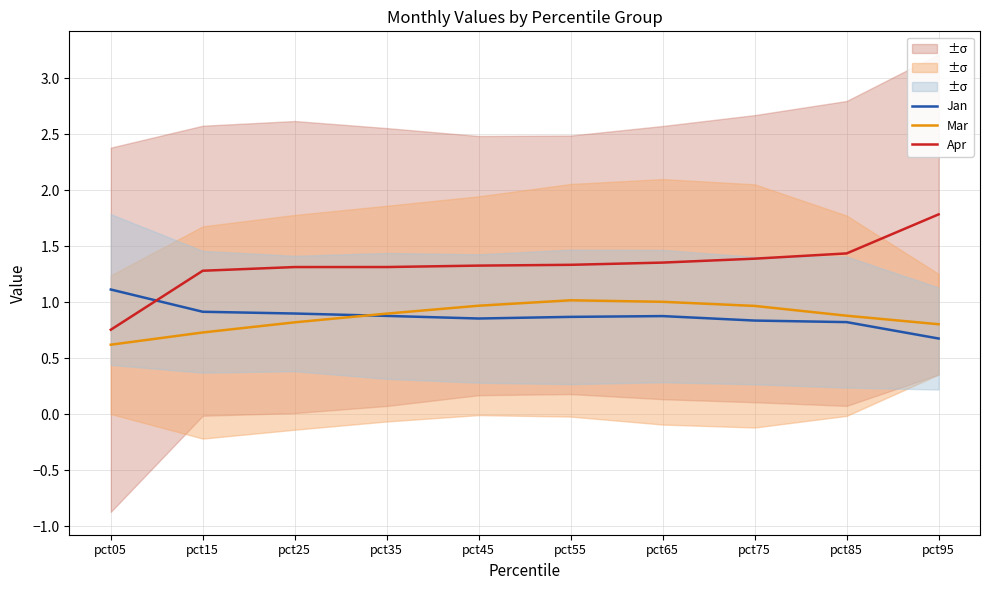

Does the chart have visible grid lines?

Yes